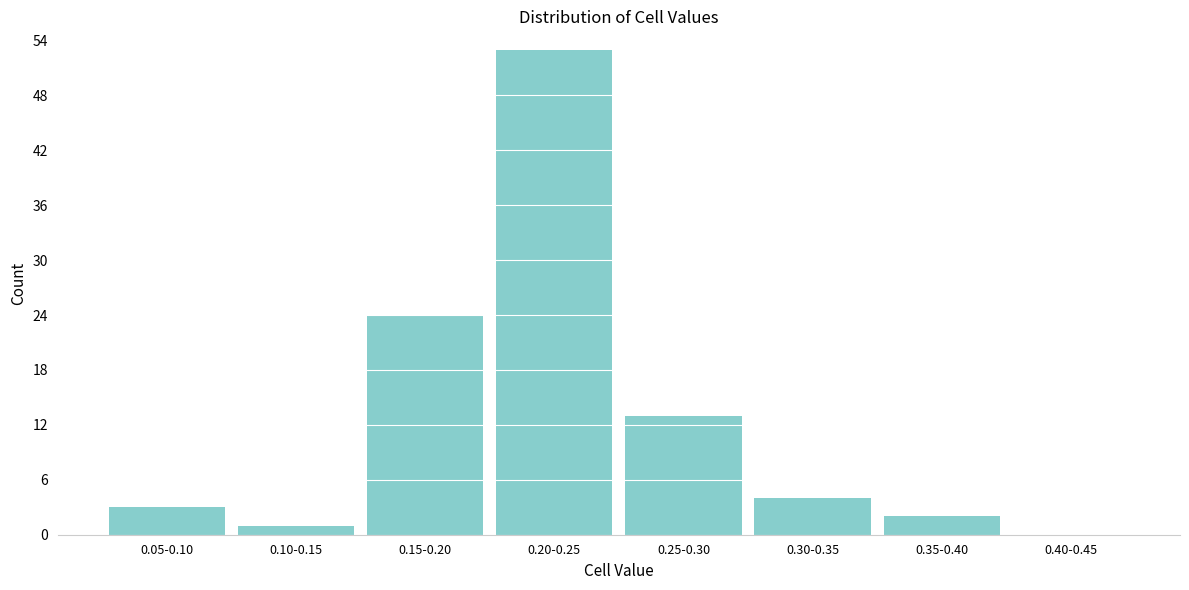

Reading left to right, transcribe all the data shown in this chart.

0.05-0.10=3	0.10-0.15=1	0.15-0.20=24	0.20-0.25=53	0.25-0.30=13	0.30-0.35=4	0.35-0.40=2	0.40-0.45=0